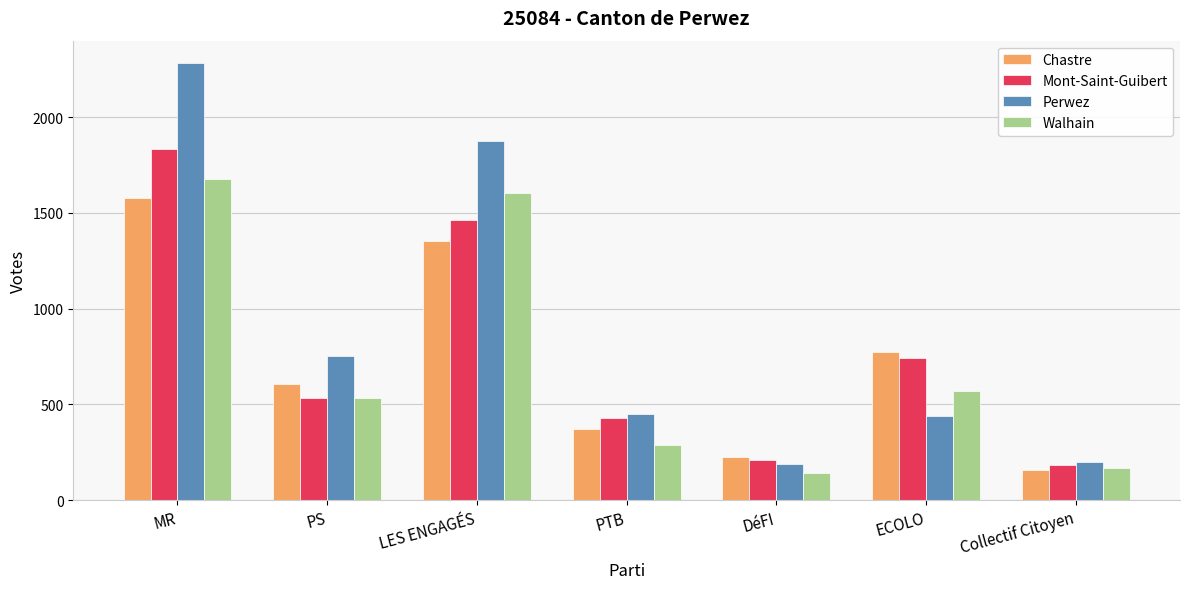

At which label does Perwez first exceed 451?

MR